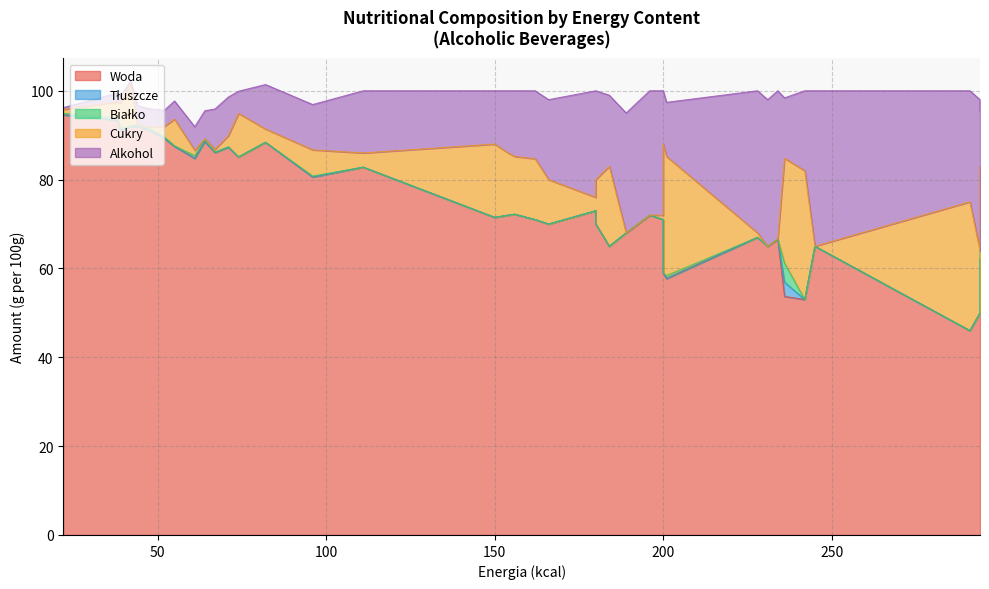

Which series has the largest range (max minus min)?

Woda